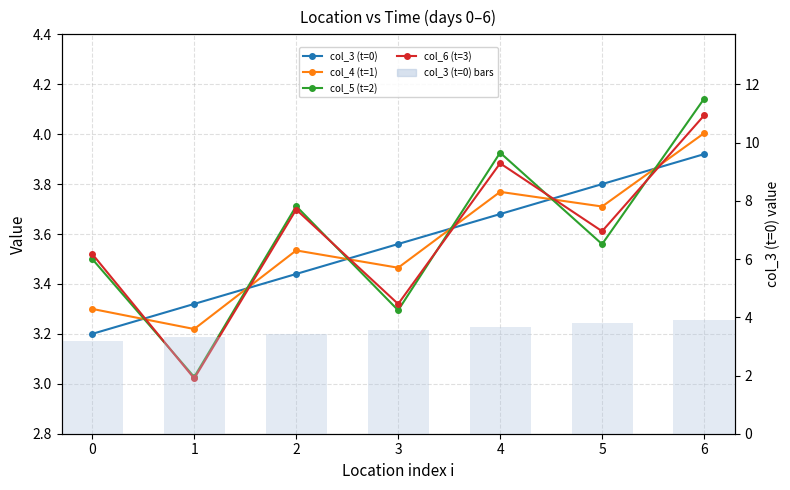

At which category is the sum across all series the highest?

6